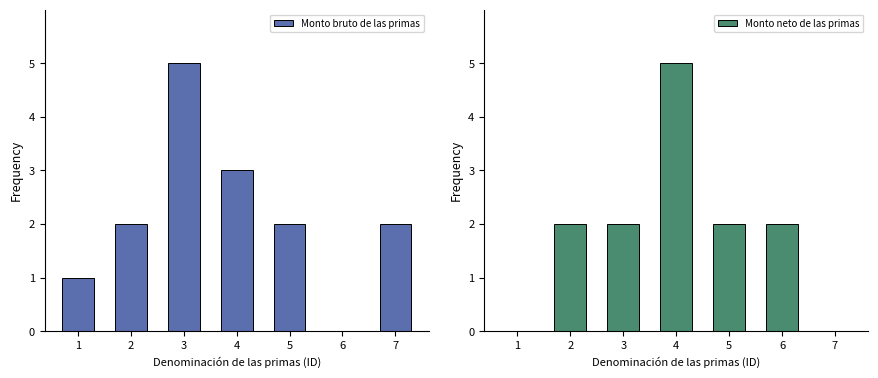

Rank the series at 7 from highest to lowest value.

Monto bruto de las primas, Monto neto de las primas